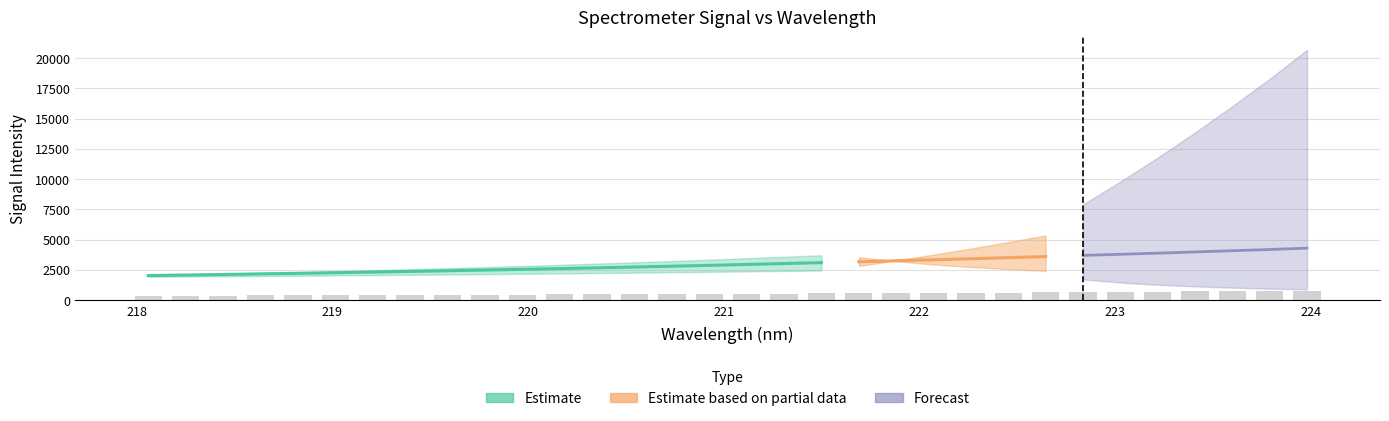

What is the smallest value displayed?

365.9